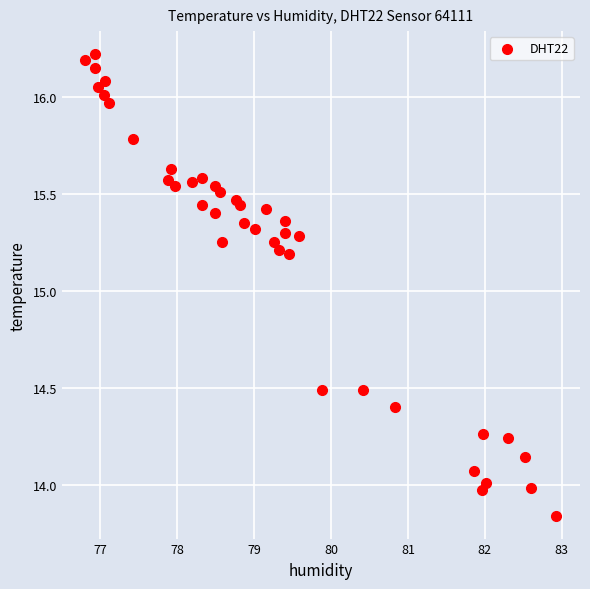

What is the range of Y values (max minus min)?

2.4